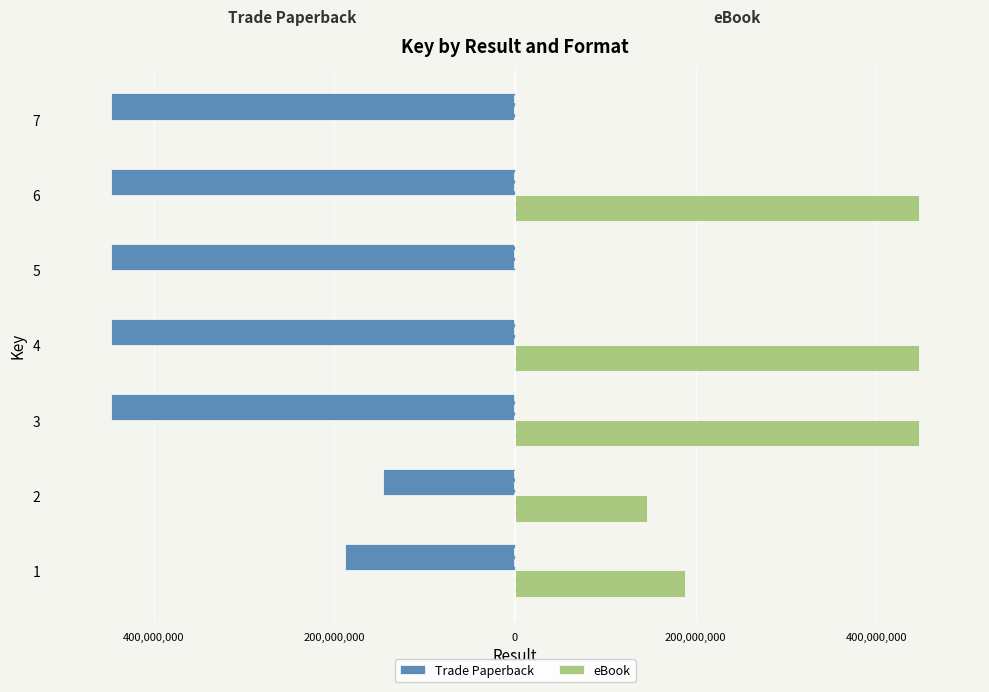

Which series has the widest spread of values?

eBook